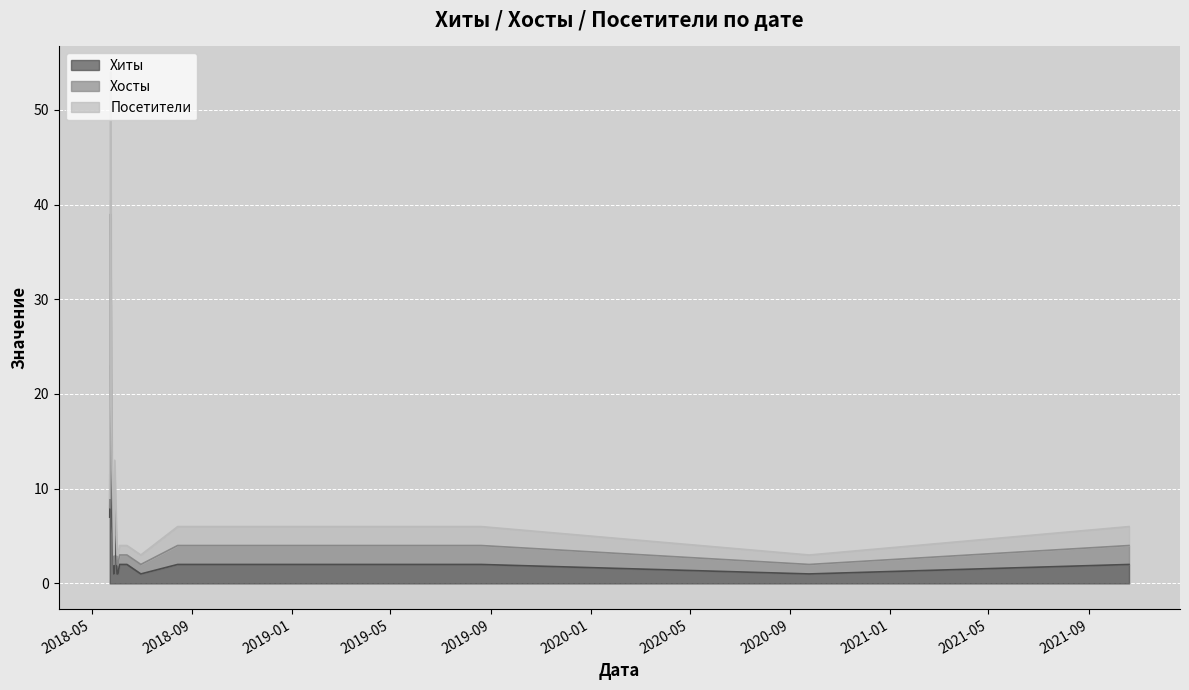

Which series has the widest spread of values?

Хосты